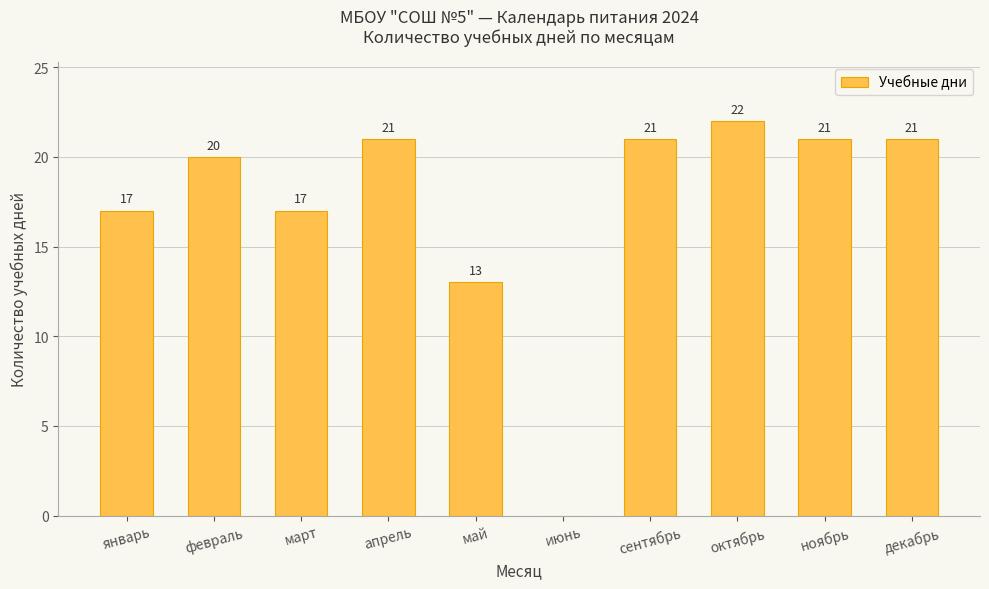

What is the greatest value displayed?

22